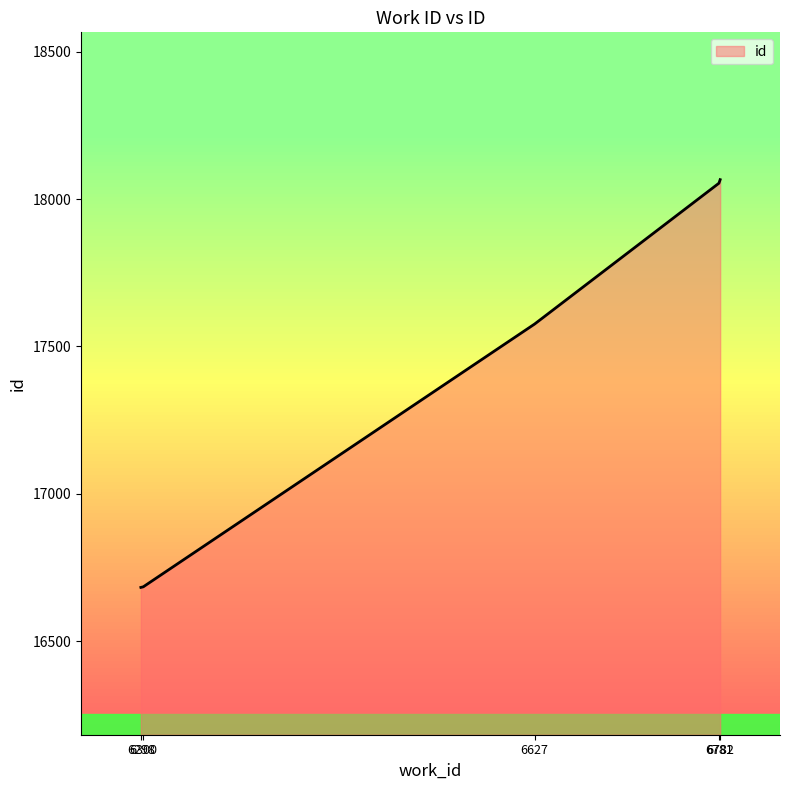

What is the difference between the maximum and minimum values?

1384